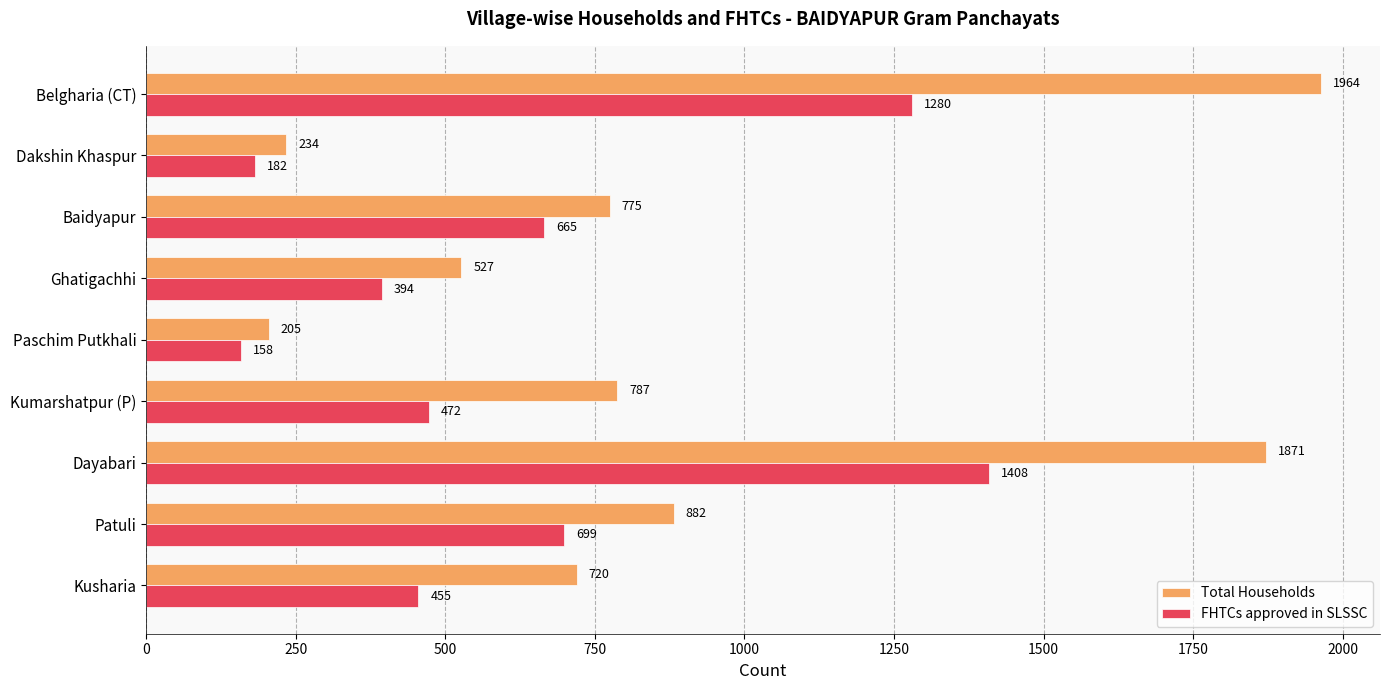

Which label corresponds to the largest value in the chart?

Belgharia (CT)